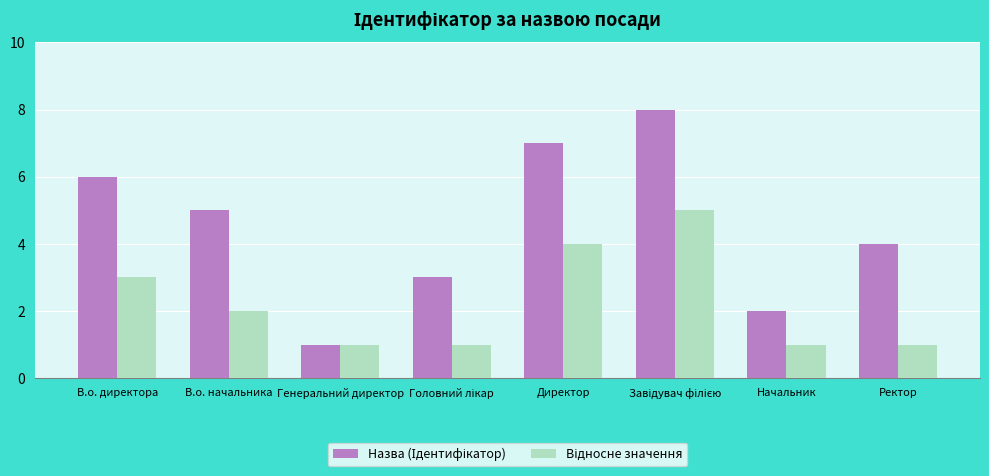

What is the total value across all series at Начальник?

3